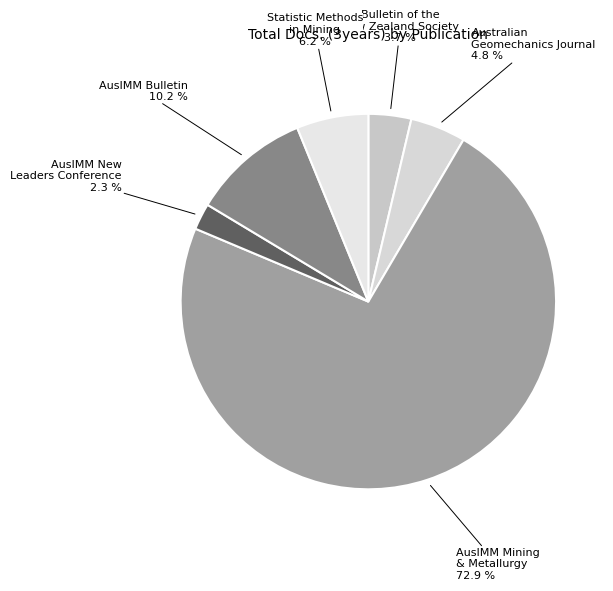

What percentage is the AusIMM Mining & Metallurgy slice, to the nearest percent?

73%